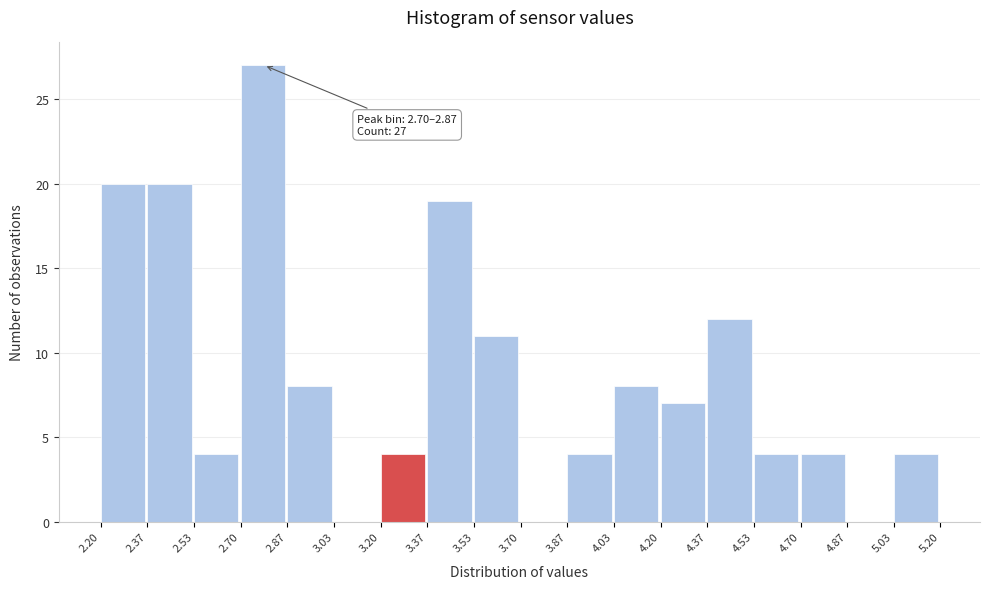

Over which range of the x-axis is the bar tallest?

2.70 to 2.87